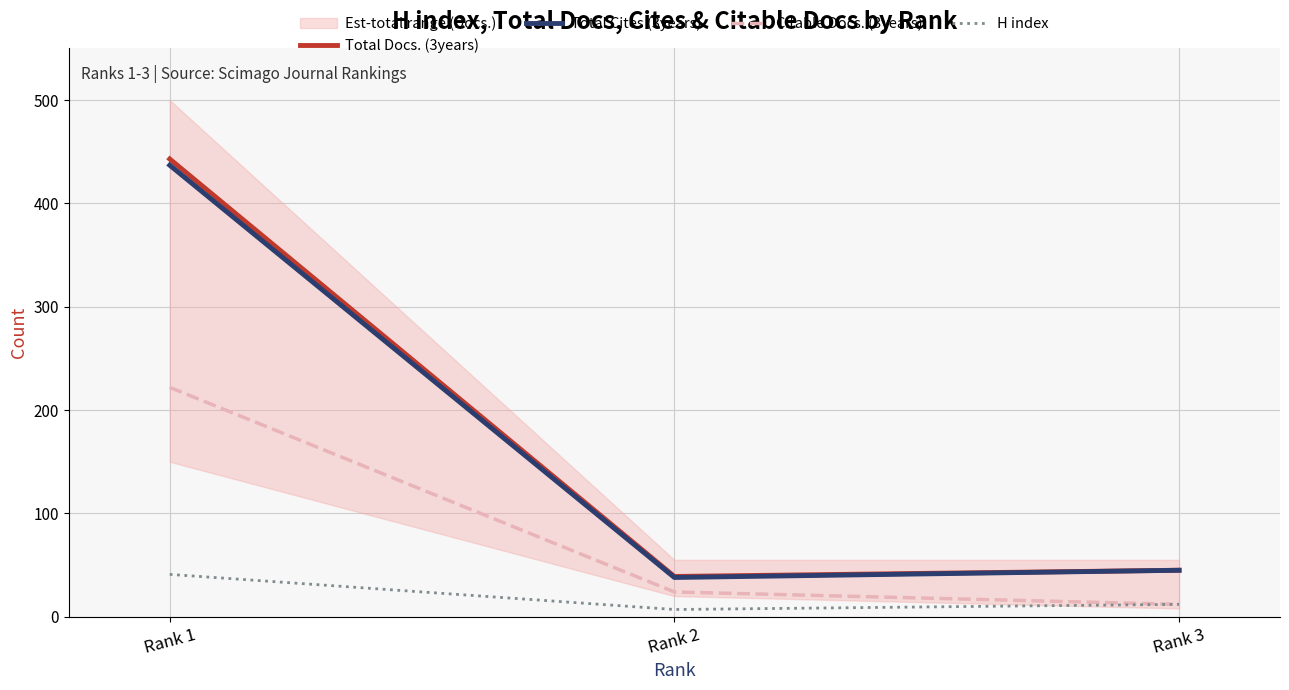

What is the highest value of the H index series?

41